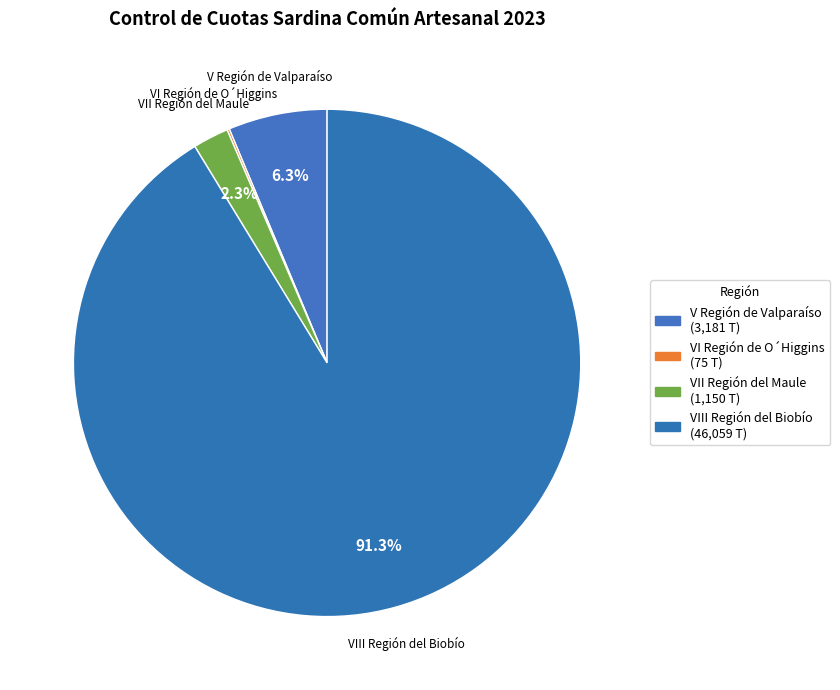

What percentage do VI Región de O´Higgins and VII Región del Maule together represent?

2.4%